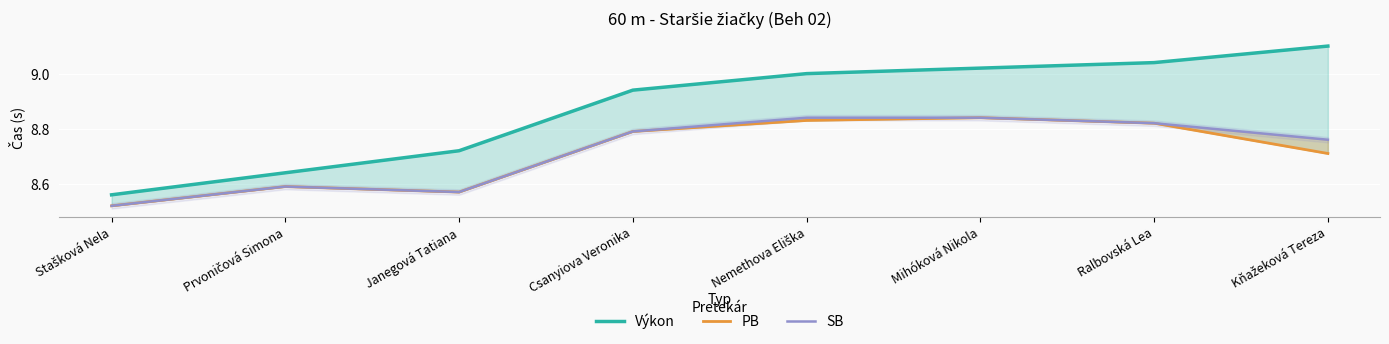

Which series has the widest spread of values?

Výkon